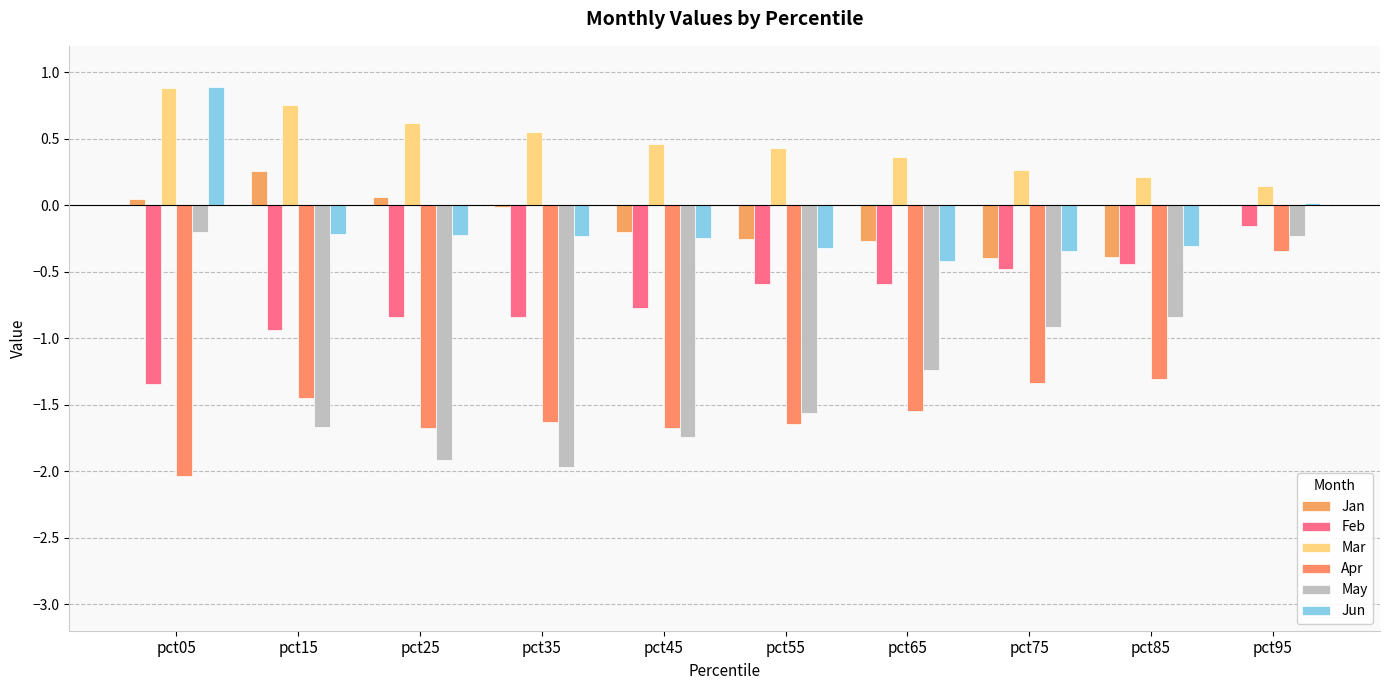

Rank the series at pct55 from lowest to highest value.

Apr, May, Feb, Jun, Jan, Mar